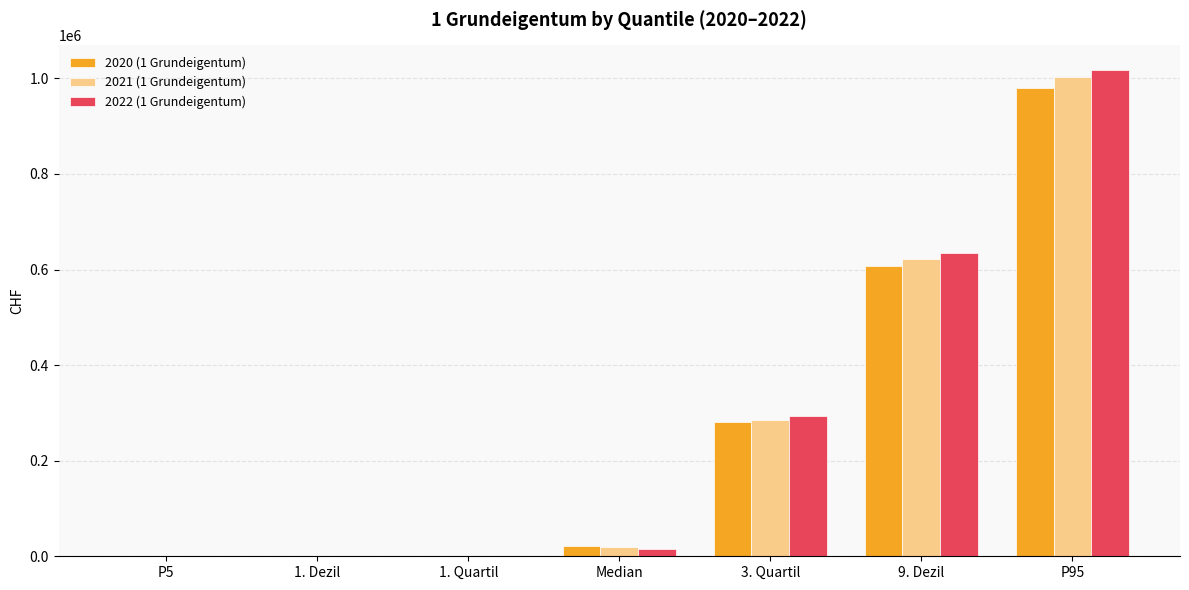

Is the value of 2021 (1 Grundeigentum) at 3. Quartil greater than the value of 2020 (1 Grundeigentum) at P95?

No